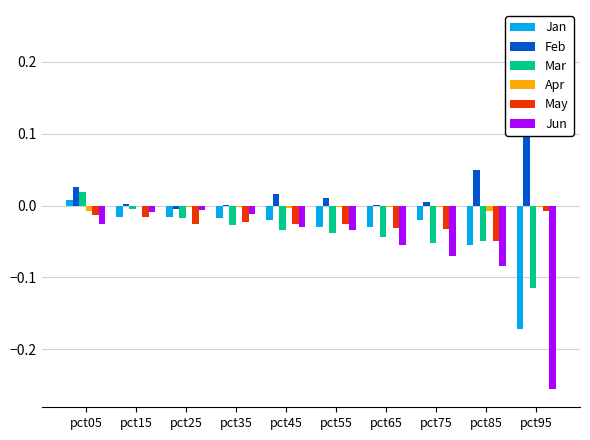

Reading right to left, transcribe all the data shown in this chart.

Jan: pct95=-0.2	pct85=-0.1	pct75=-0.0	pct65=-0.0	pct55=-0.0	pct45=-0.0	pct35=-0.0	pct25=-0.0	pct15=-0.0	pct05=0.0
Feb: pct95=0.2	pct85=0.1	pct75=0.0	pct65=0.0	pct55=0.0	pct45=0.0	pct35=0.0	pct25=-0.0	pct15=0.0	pct05=0.0
Mar: pct95=-0.1	pct85=-0.0	pct75=-0.1	pct65=-0.0	pct55=-0.0	pct45=-0.0	pct35=-0.0	pct25=-0.0	pct15=-0.0	pct05=0.0
Apr: pct95=-0.0	pct85=-0.0	pct75=-0.0	pct65=-0.0	pct55=-0.0	pct45=-0.0	pct35=-0.0	pct25=-0.0	pct15=-0.0	pct05=-0.0
May: pct95=-0.0	pct85=-0.0	pct75=-0.0	pct65=-0.0	pct55=-0.0	pct45=-0.0	pct35=-0.0	pct25=-0.0	pct15=-0.0	pct05=-0.0
Jun: pct95=-0.3	pct85=-0.1	pct75=-0.1	pct65=-0.1	pct55=-0.0	pct45=-0.0	pct35=-0.0	pct25=-0.0	pct15=-0.0	pct05=-0.0